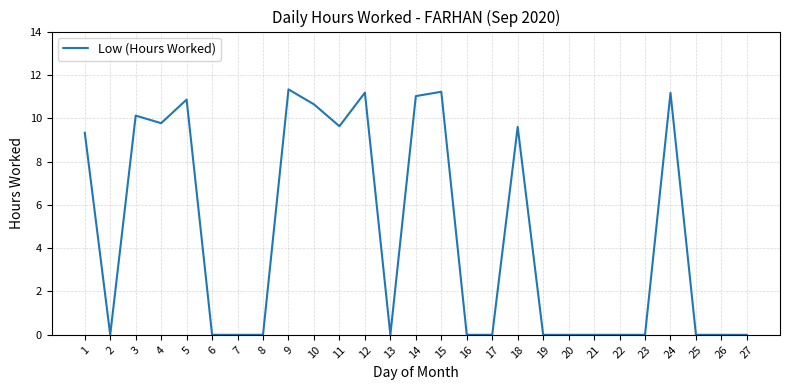

Count the number of categories in the chart.

27